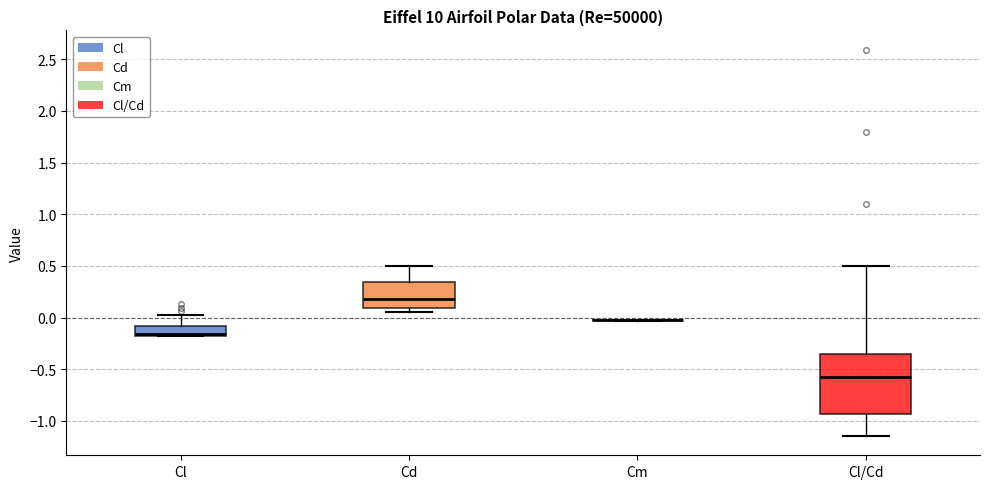

Reading left to right, transcribe this box plot: for each box, give where its median line is, the range the box spans, and where its two whiskers end, as read against the y-axis. The values are not printed on the chart, so give them approximately, as read against the axis.

Cl: median -0.15 (just above the box's lower edge), box -0.15 to -0.10, whiskers -0.20 to 0.05
Cd: median 0.20, box 0.10 to 0.35, whiskers 0.05 to 0.50
Cm: box collapsed to a line at 0.00, whiskers -0.05 to 0.00
Cl/Cd: median -0.60, box -0.95 to -0.35, whiskers -1.15 to 0.50